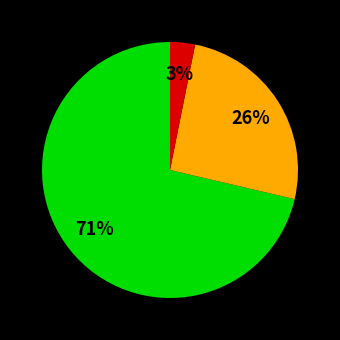

Is there any slice that represents more than half of the pie?

Yes